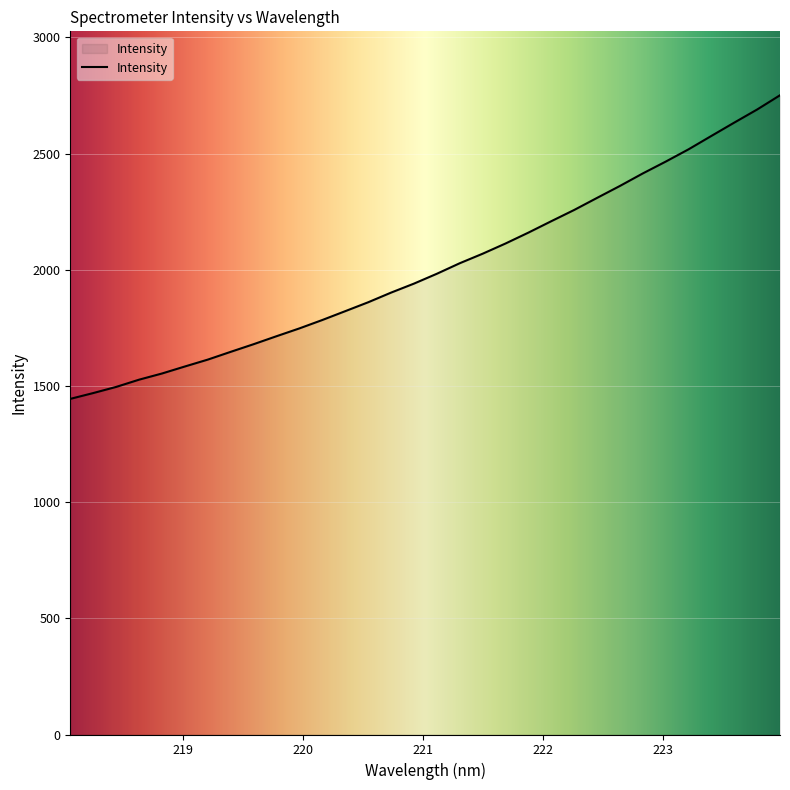

What is the maximum value shown in the chart?

2750.8